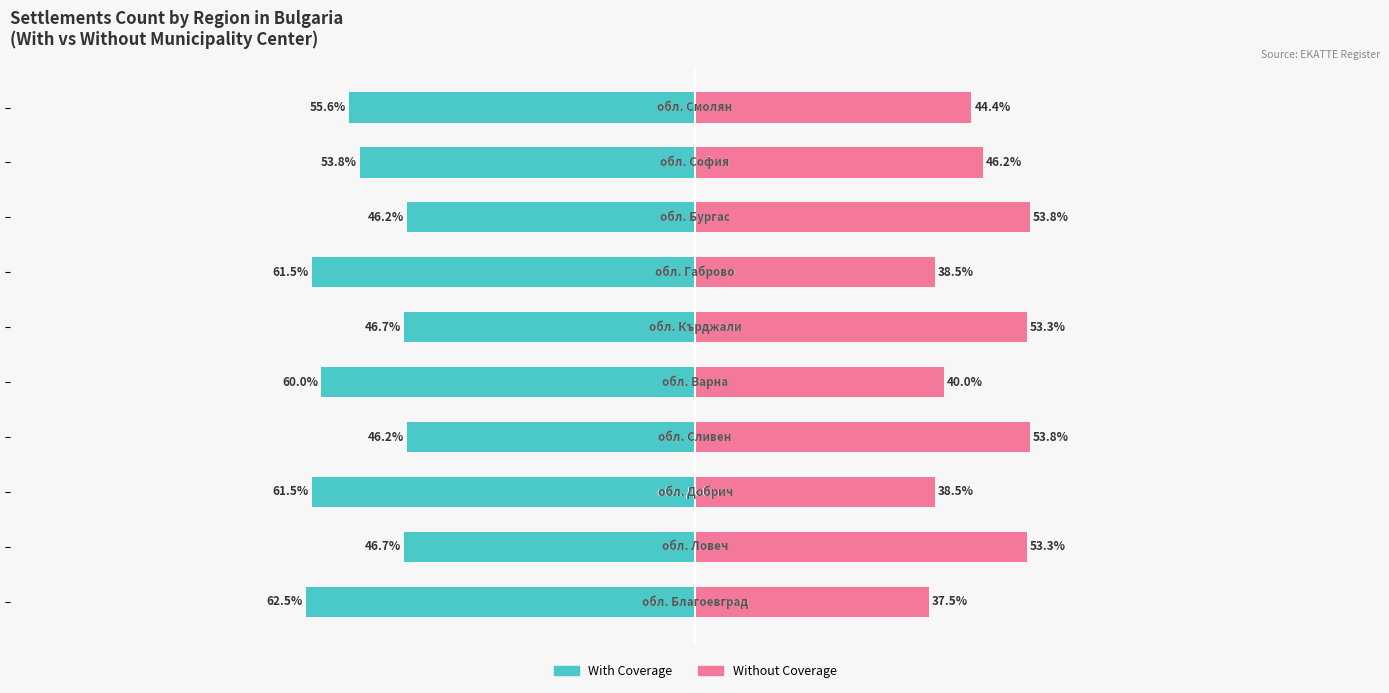

True or false: Without Coverage has a value of 53.3 at 1.

True